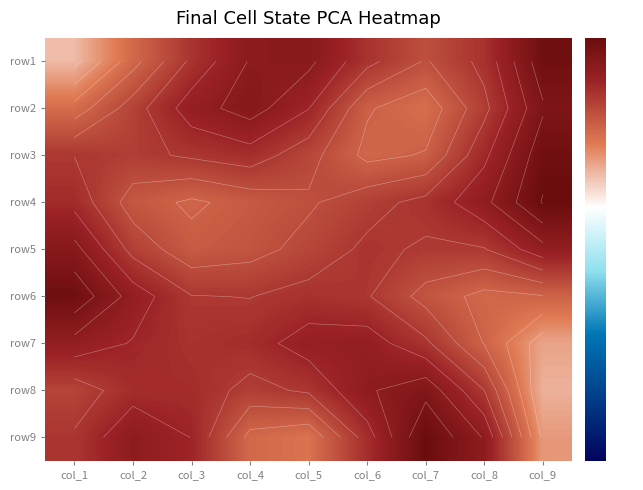

True or false: row9 has a value of 0.5 at col_8.

True